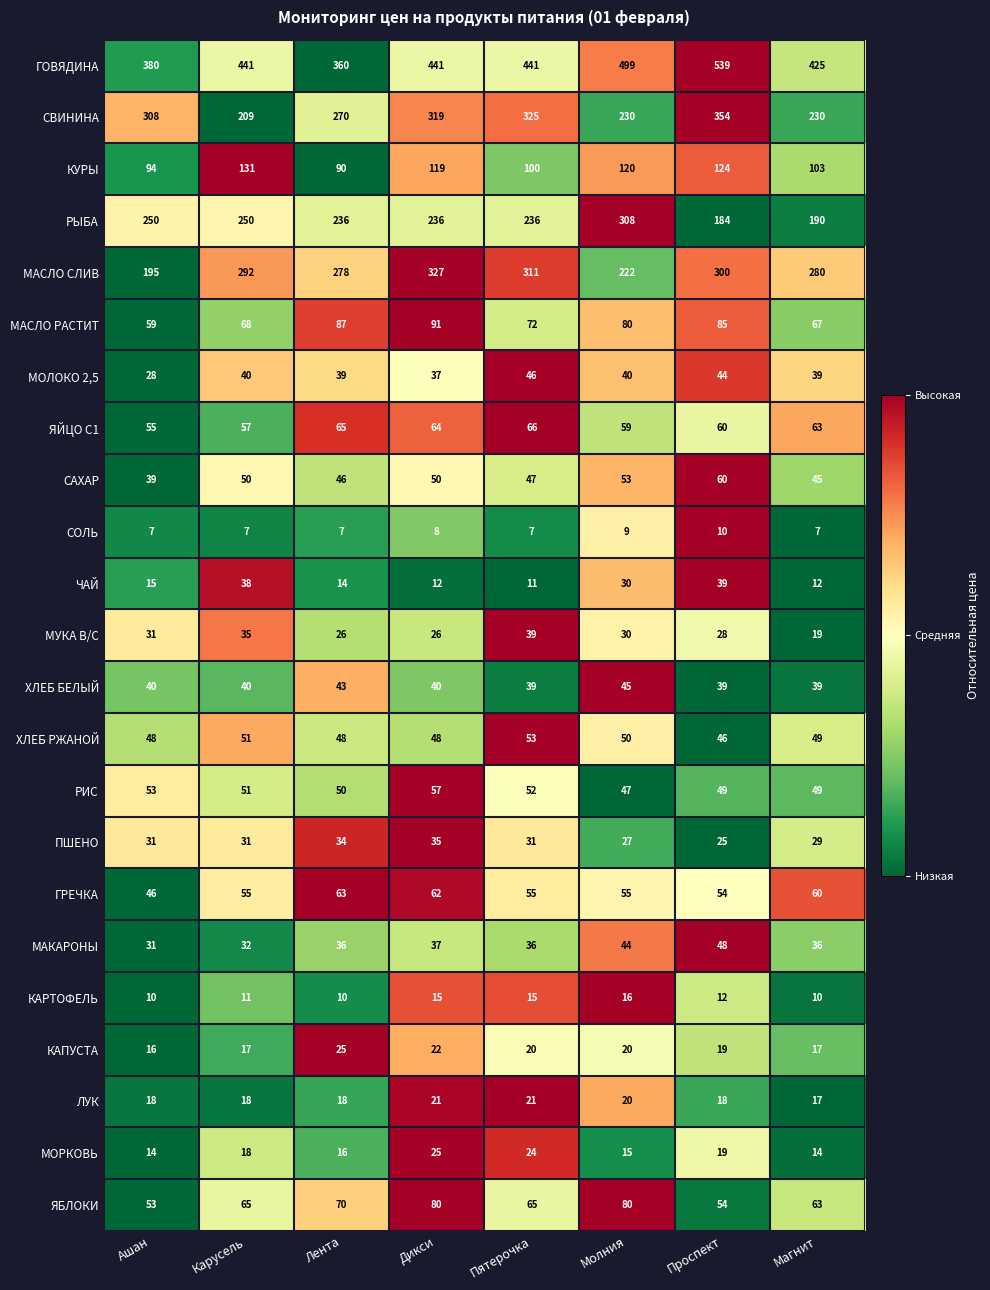

How many values in the ГОВЯДИНА series are below 441?

3